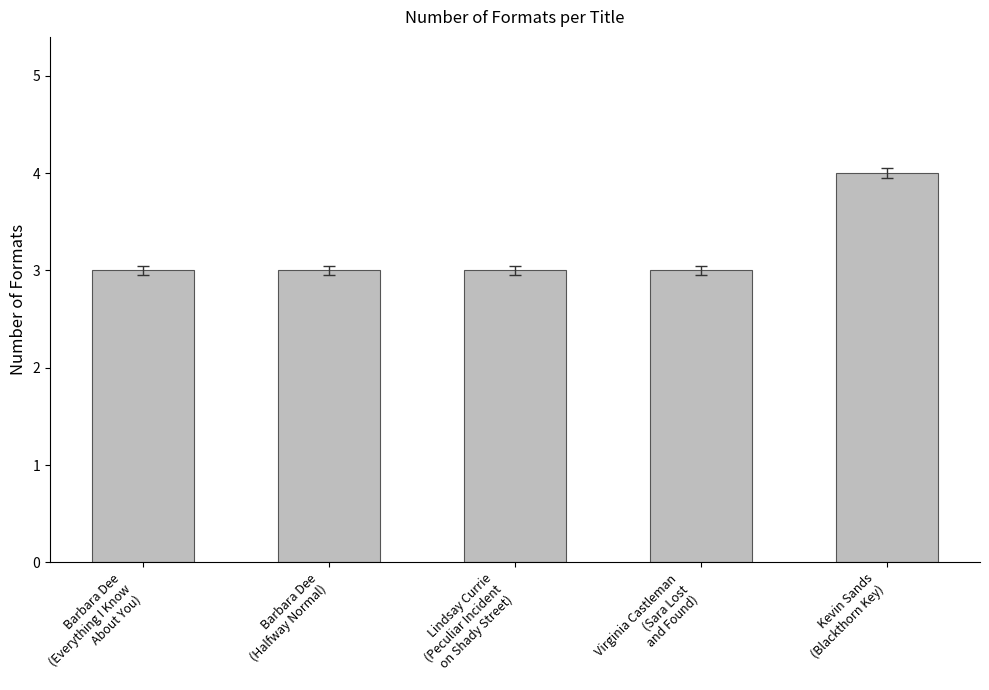

What is the maximum value shown in the chart?

4